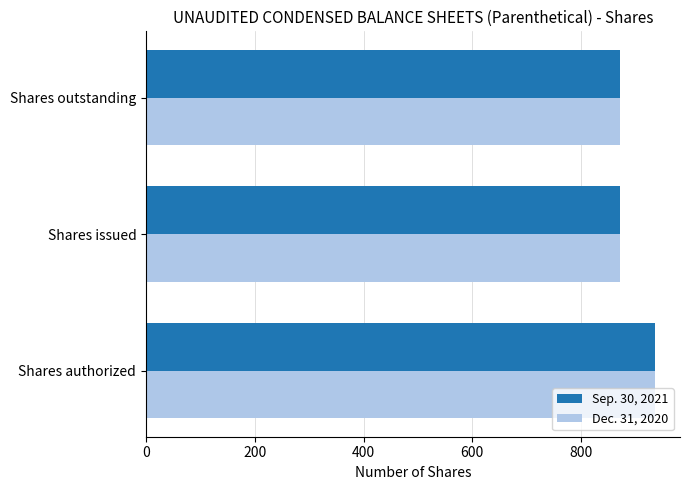

At how many categories does at least one series exceed 923?

1